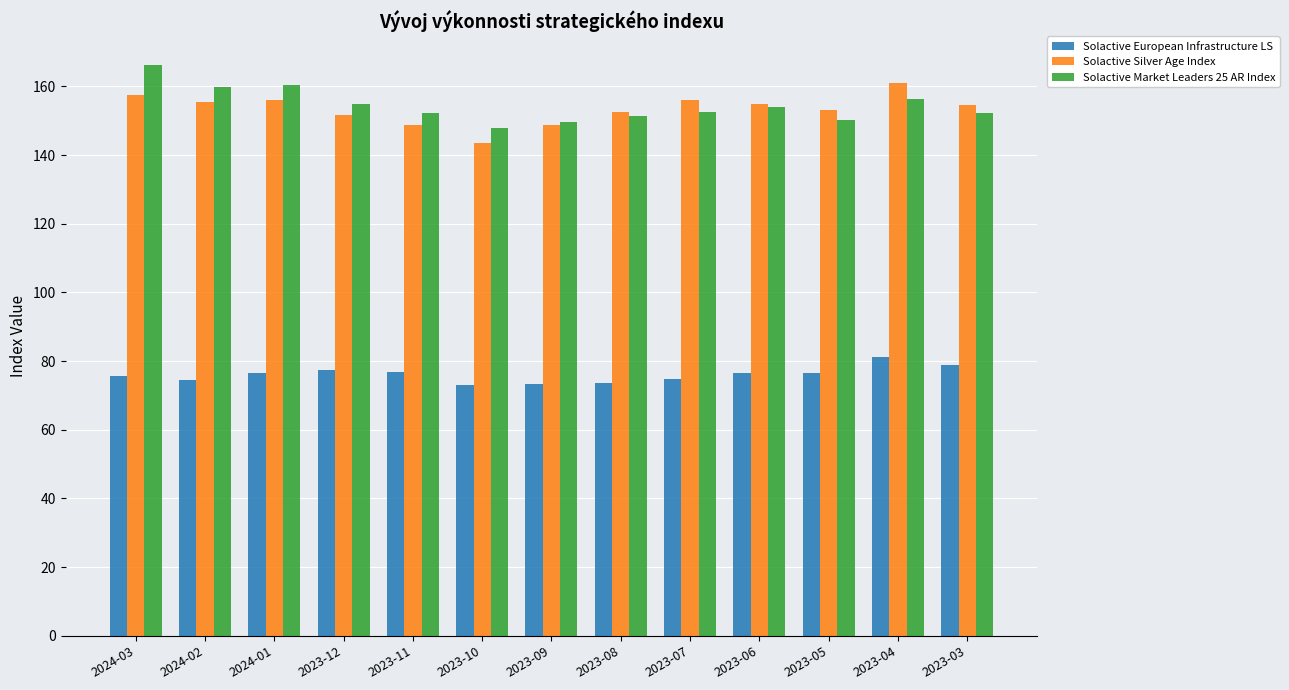

What is the sum of all Solactive Market Leaders 25 AR Index values?

2007.8